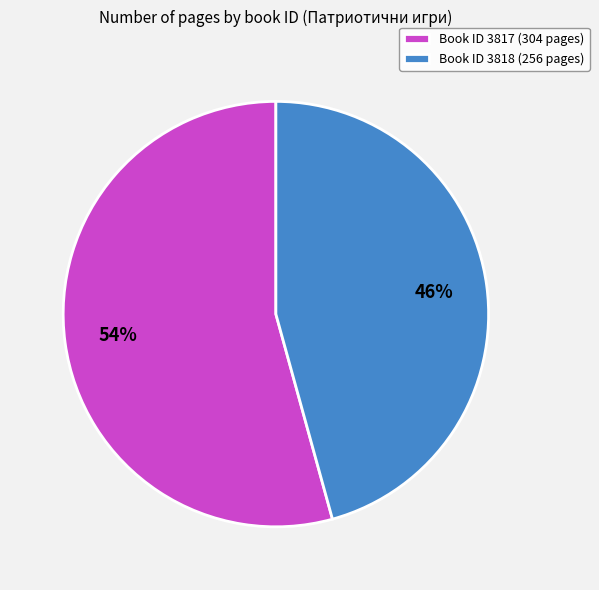

Which category has the smallest portion of the pie?

Book ID 3818 (256 pages)